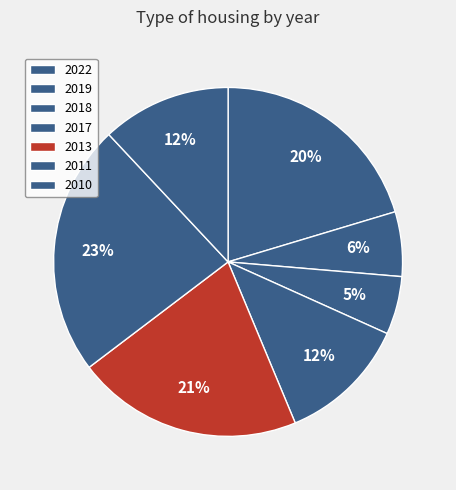

Combined, what portion of the pie is 2013 and 2019?

26.9%